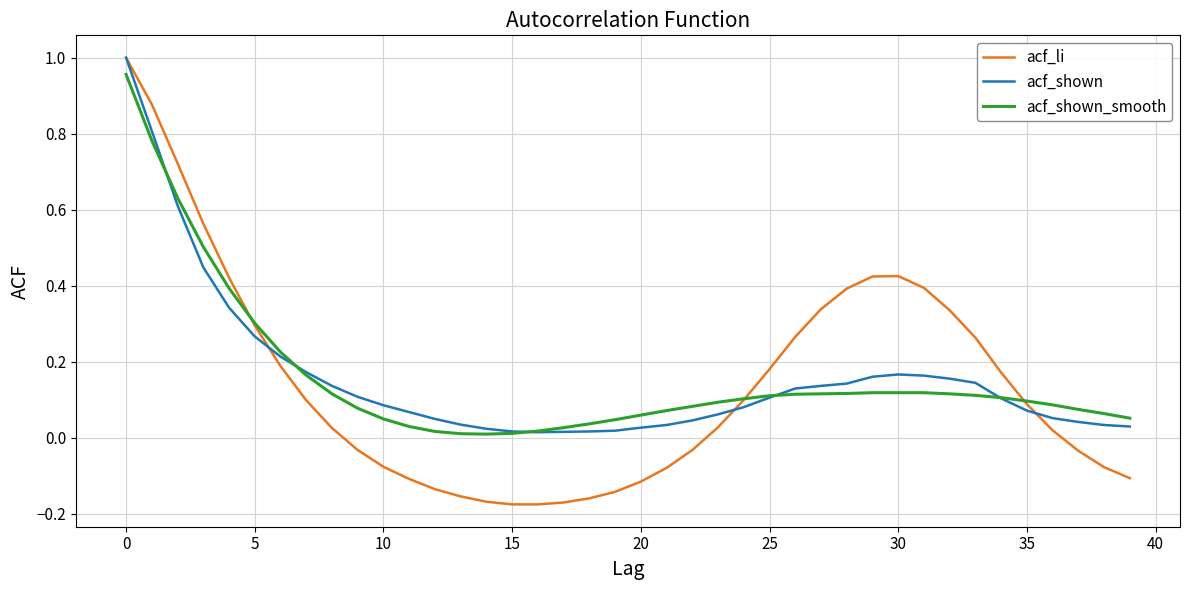

At how many categories does at least one series exceed 0?

40